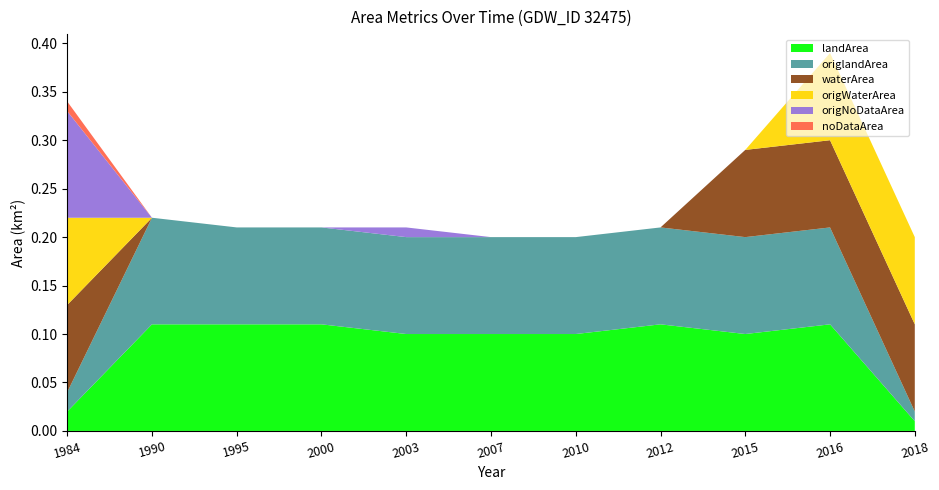

Reading left to right, list all the values displayed in this chart.

landArea: 0.0	0.1	0.1	0.1	0.1	0.1	0.1	0.1	0.1	0.1	0.0
origlandArea: 0.0	0.1	0.1	0.1	0.1	0.1	0.1	0.1	0.1	0.1	0.0
waterArea: 0.1	0.0	0.0	0.0	0.0	0.0	0.0	0.0	0.1	0.1	0.1
origWaterArea: 0.1	0.0	0.0	0.0	0.0	0.0	0.0	0.0	0.0	0.1	0.1
origNoDataArea: 0.1	0.0	0.0	0.0	0.0	0.0	0.0	0.0	0.0	0.0	0.0
noDataArea: 0.0	0.0	0.0	0.0	0.0	0.0	0.0	0.0	0.0	0.0	0.0